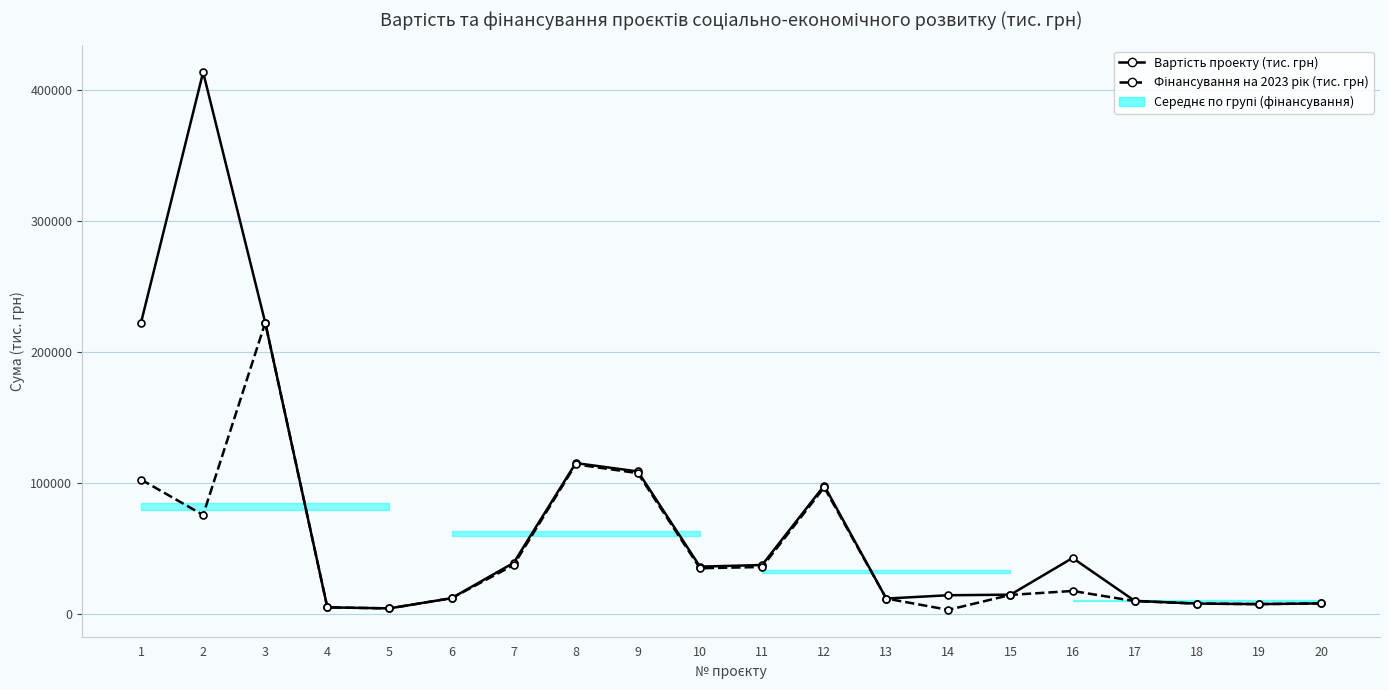

What is the value of the Фінансування на 2023 рік (тис. грн) point at the 3rd from the left?

222410.3